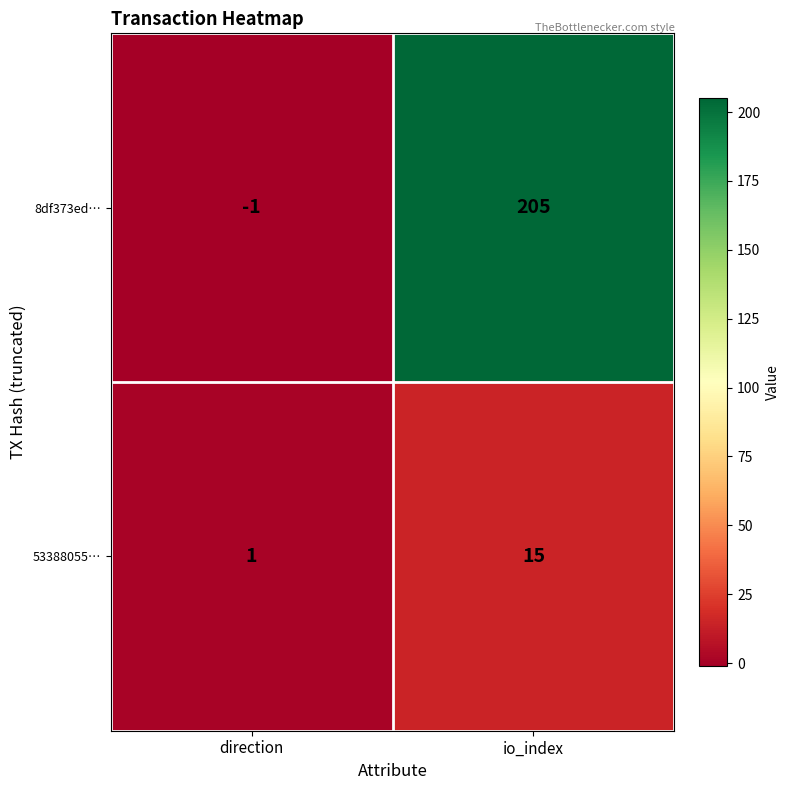

What is the spread (max minus min) of values at io_index?

190